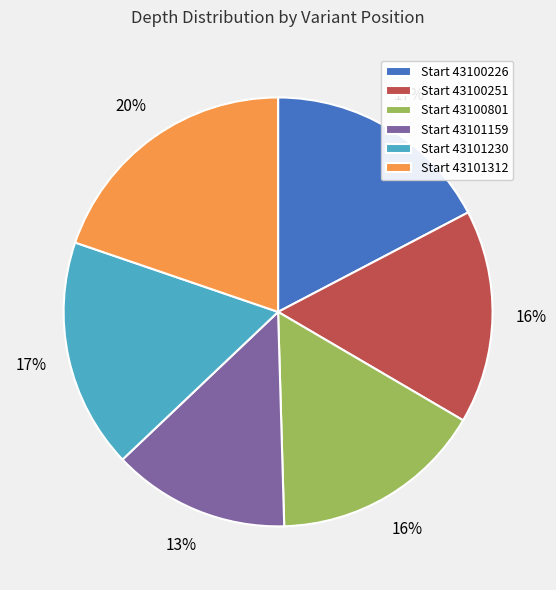

Count the number of slices in the pie.

6